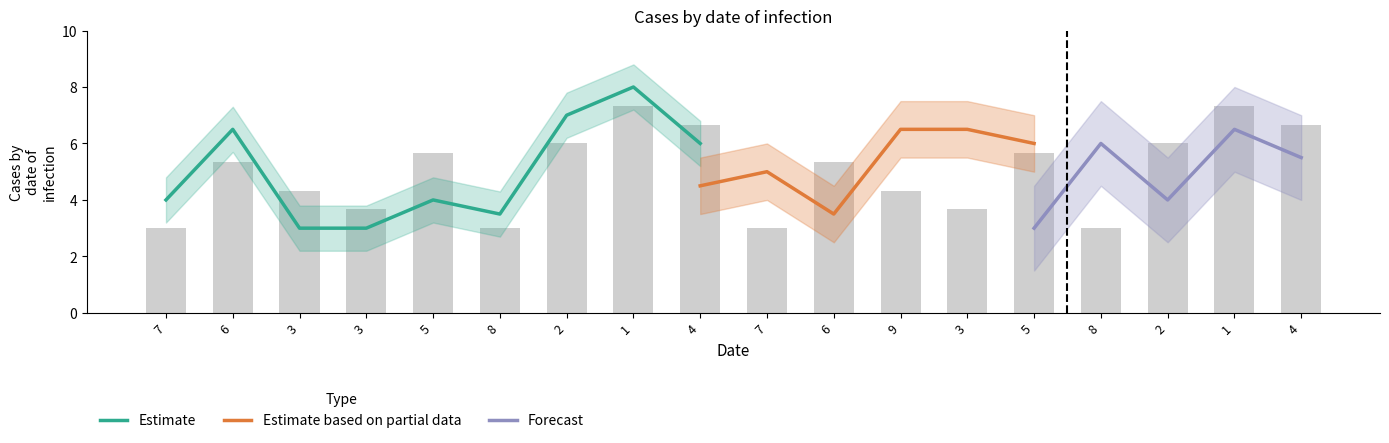

How many groups of bars are there?

18